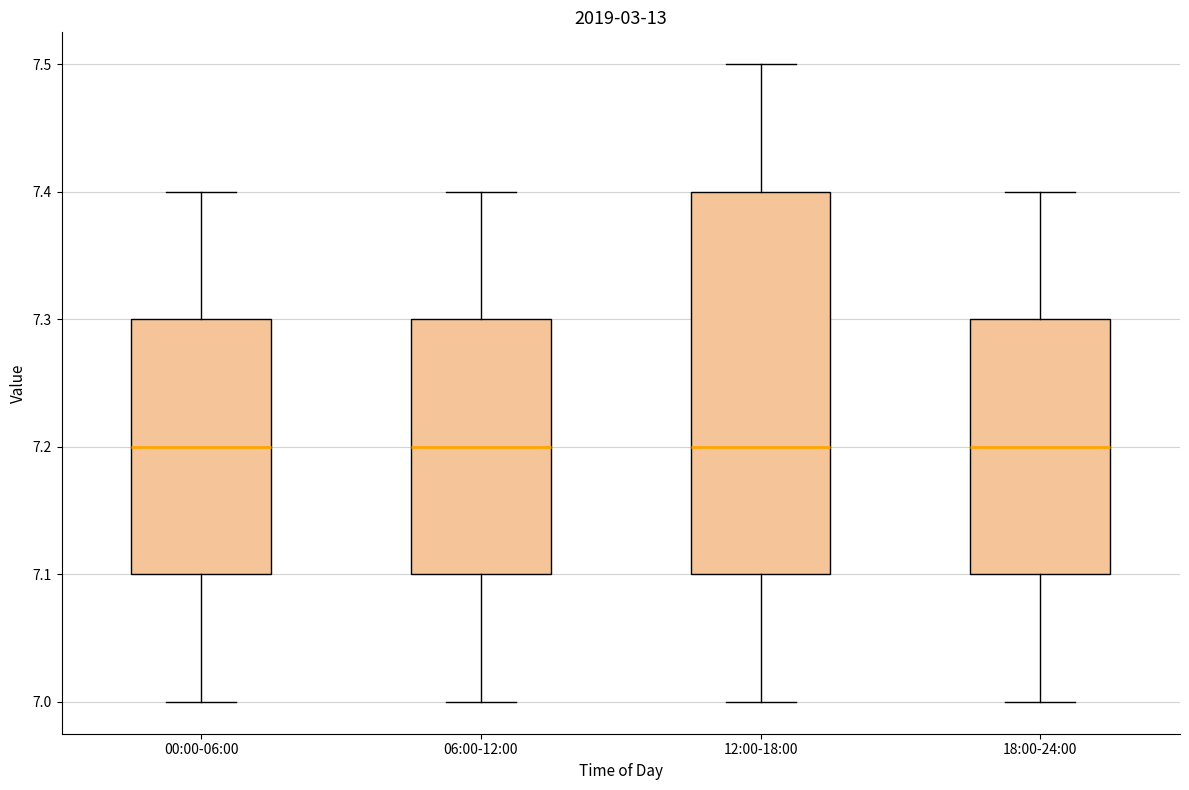

Comparing the boxes themselves (not the whiskers), which one is the tallest?

12:00-18:00